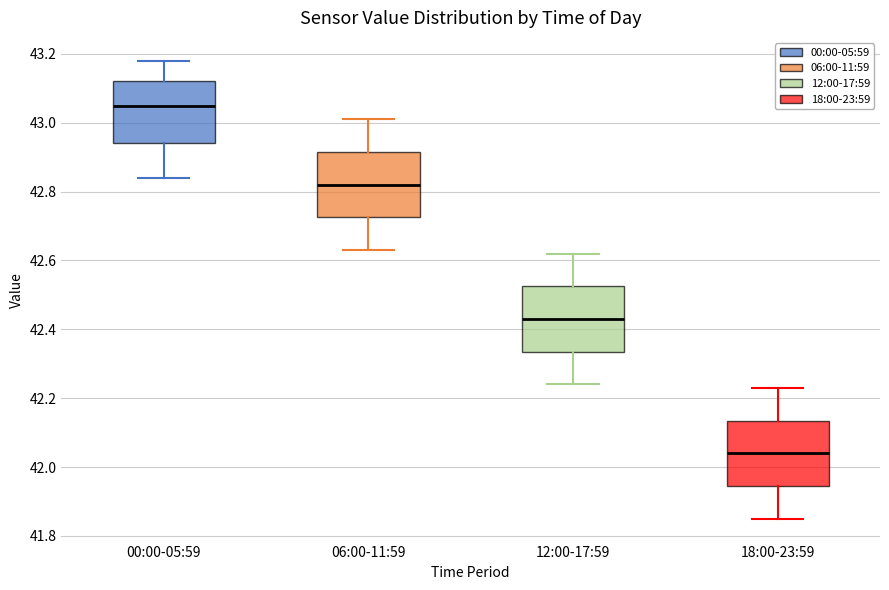

Where is the lower edge of the box for 12:00-17:59 on the y-axis? The values are not printed on the chart, so give them approximately, as read against the axis.

42.34